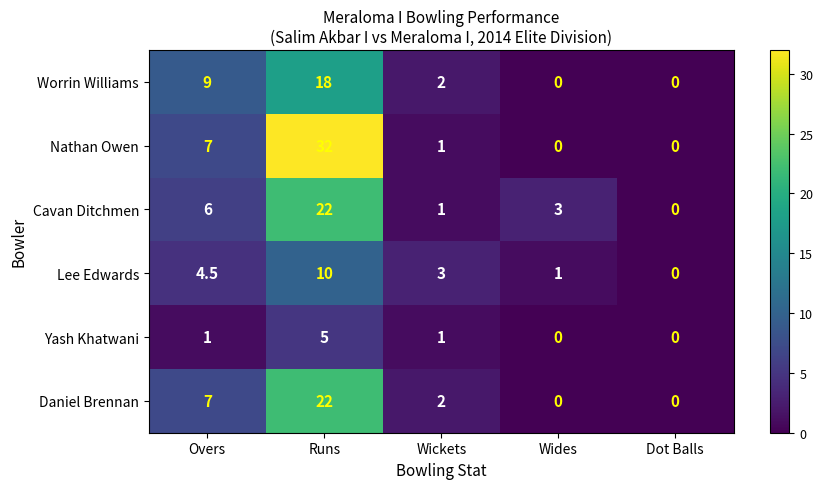

Count the number of categories in the chart.

5